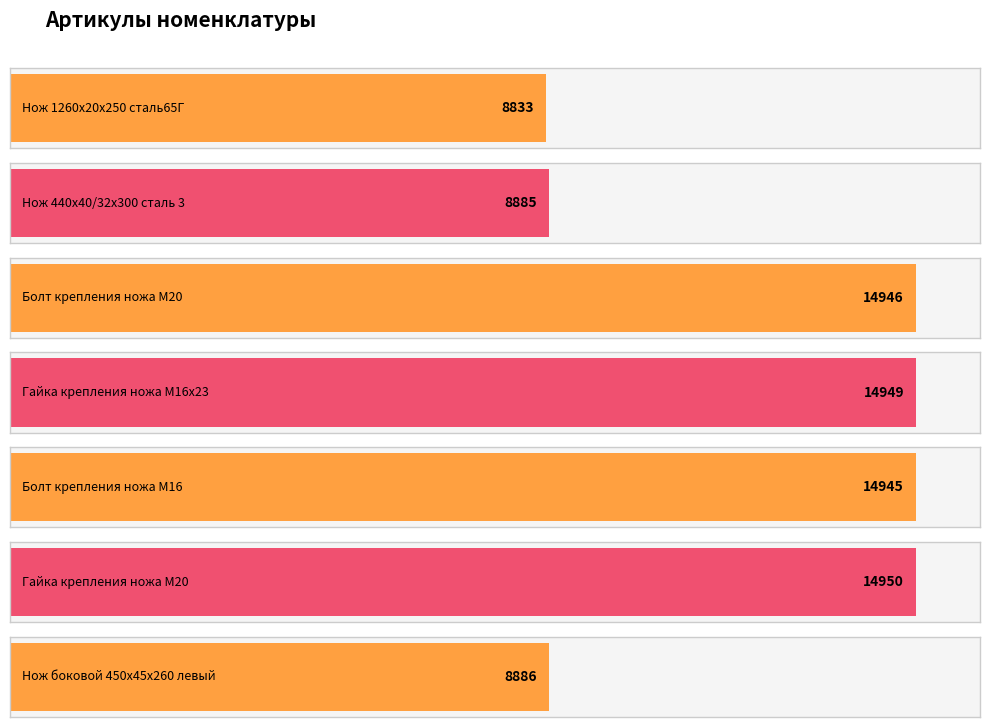

What is the approximate value at Болт крепления ножа М20, to the nearest 100?

14900